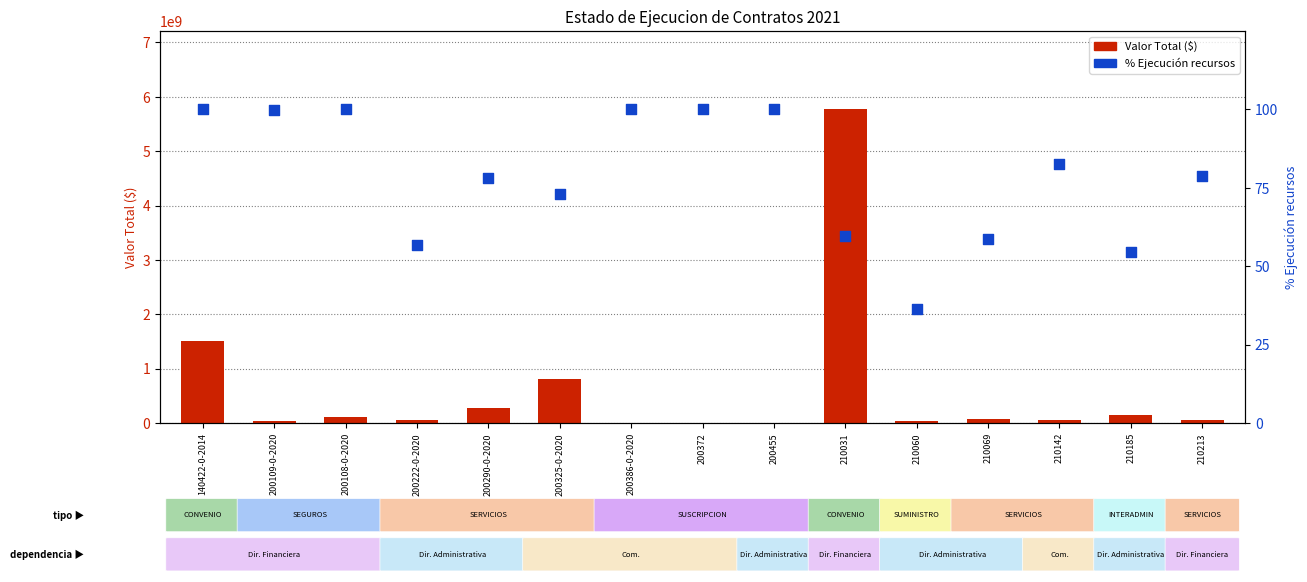

What is the total value across all series at 210142?

52370082.7